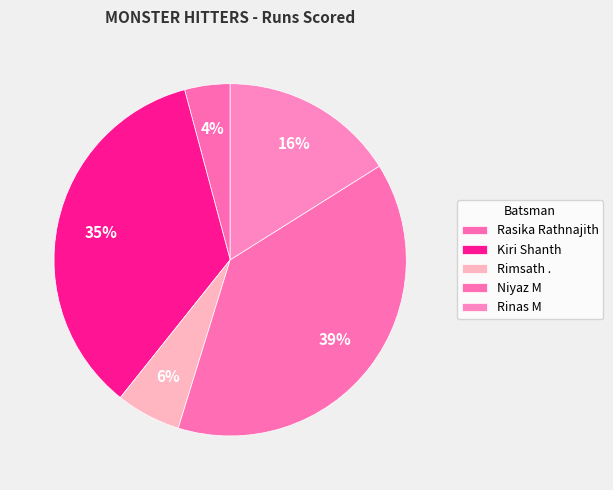

Which slice is the smallest?

Rasika Rathnajith